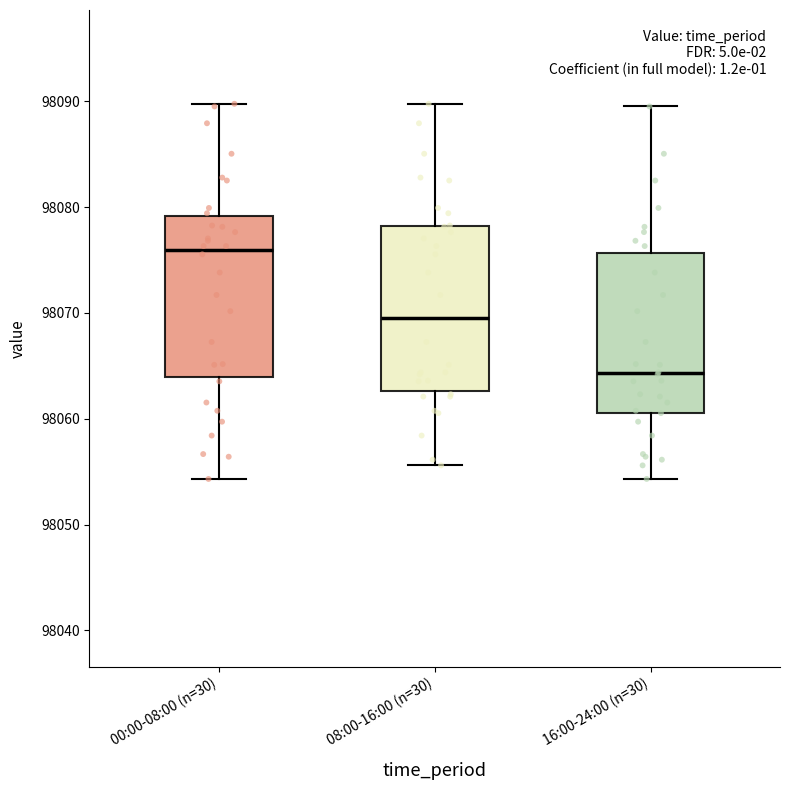

Where does the lower whisker of the box for 08:00-16:00 (n=30) end on the y-axis? The values are not printed on the chart, so give them approximately, as read against the axis.

98056